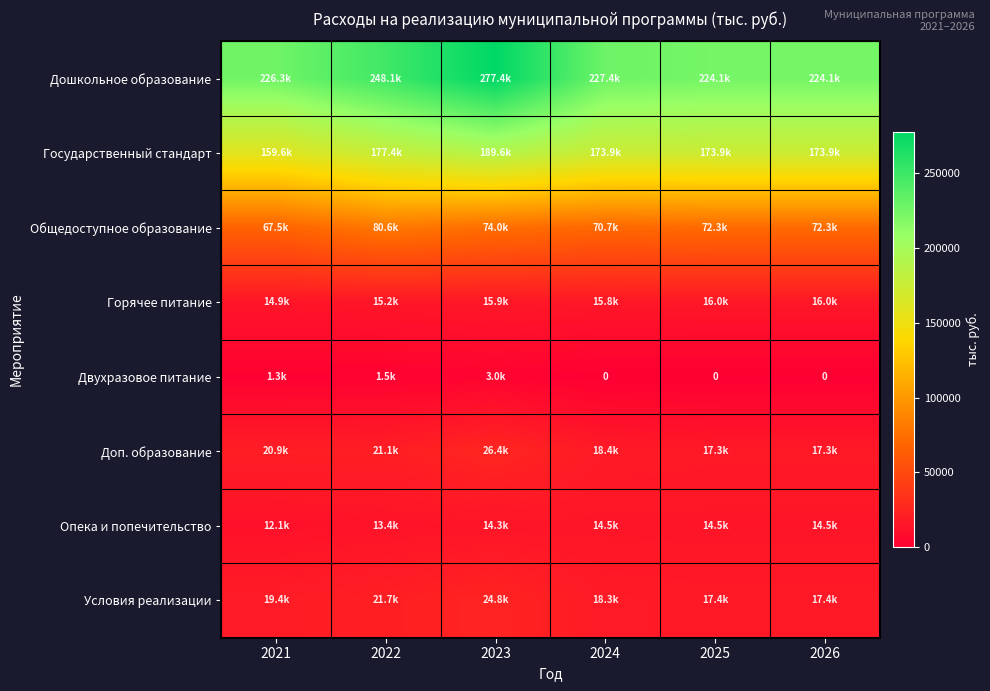

At which label is Опека и попечительство closest to 13299?

2022